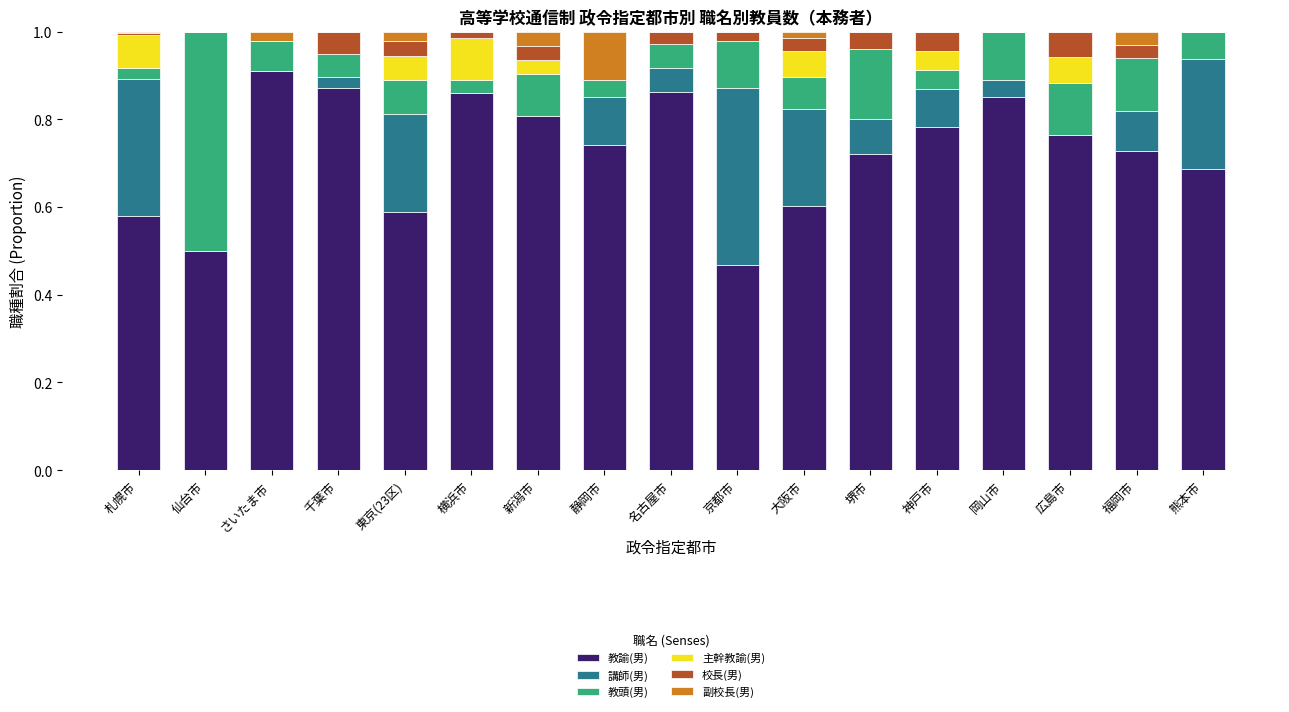

Which category has the highest value in the 教諭(男) series?

さいたま市